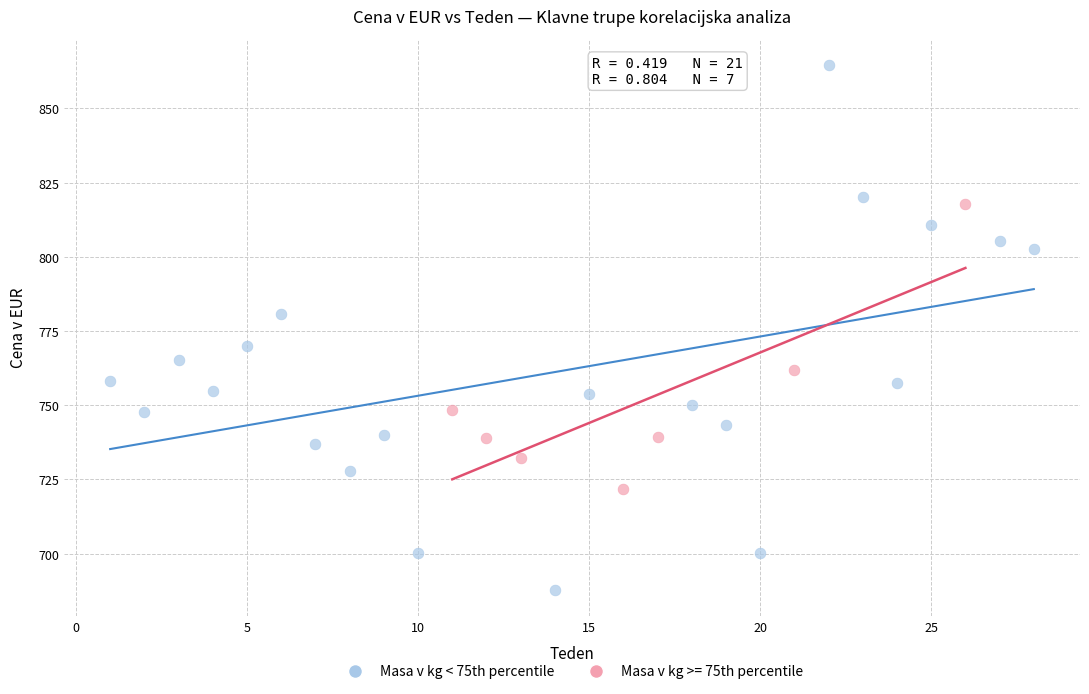

Which series contains the highest Y value?

Masa v kg < 75th percentile